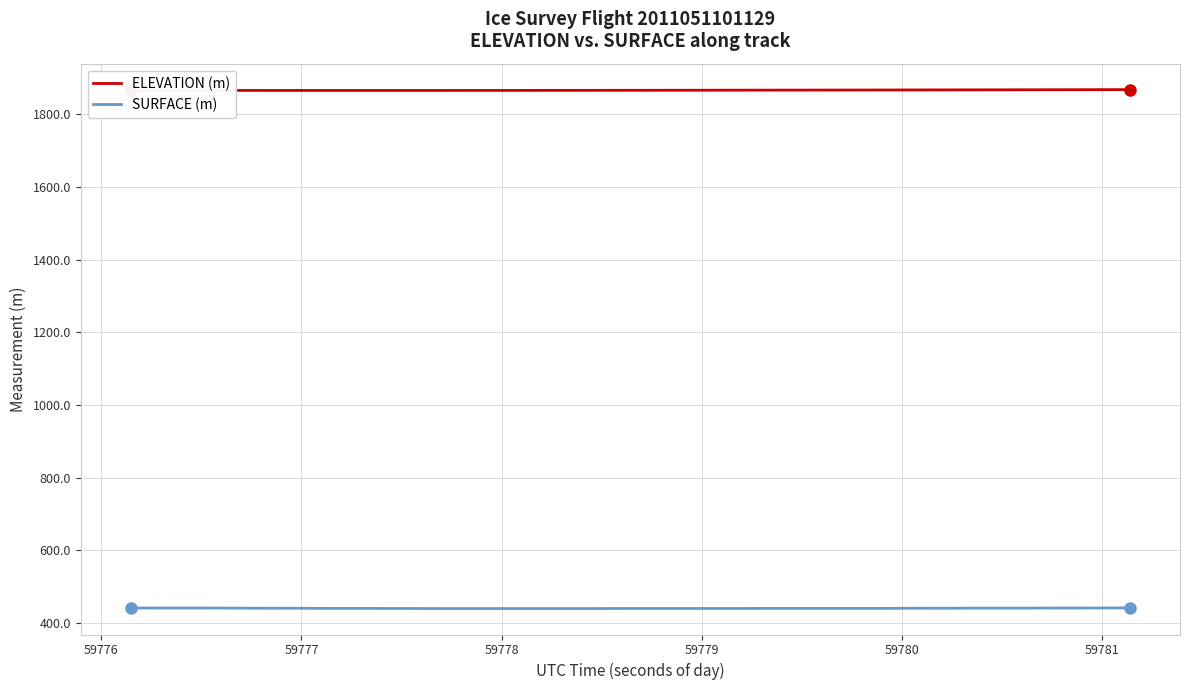

Which series has the largest total across all categories?

ELEVATION (m)